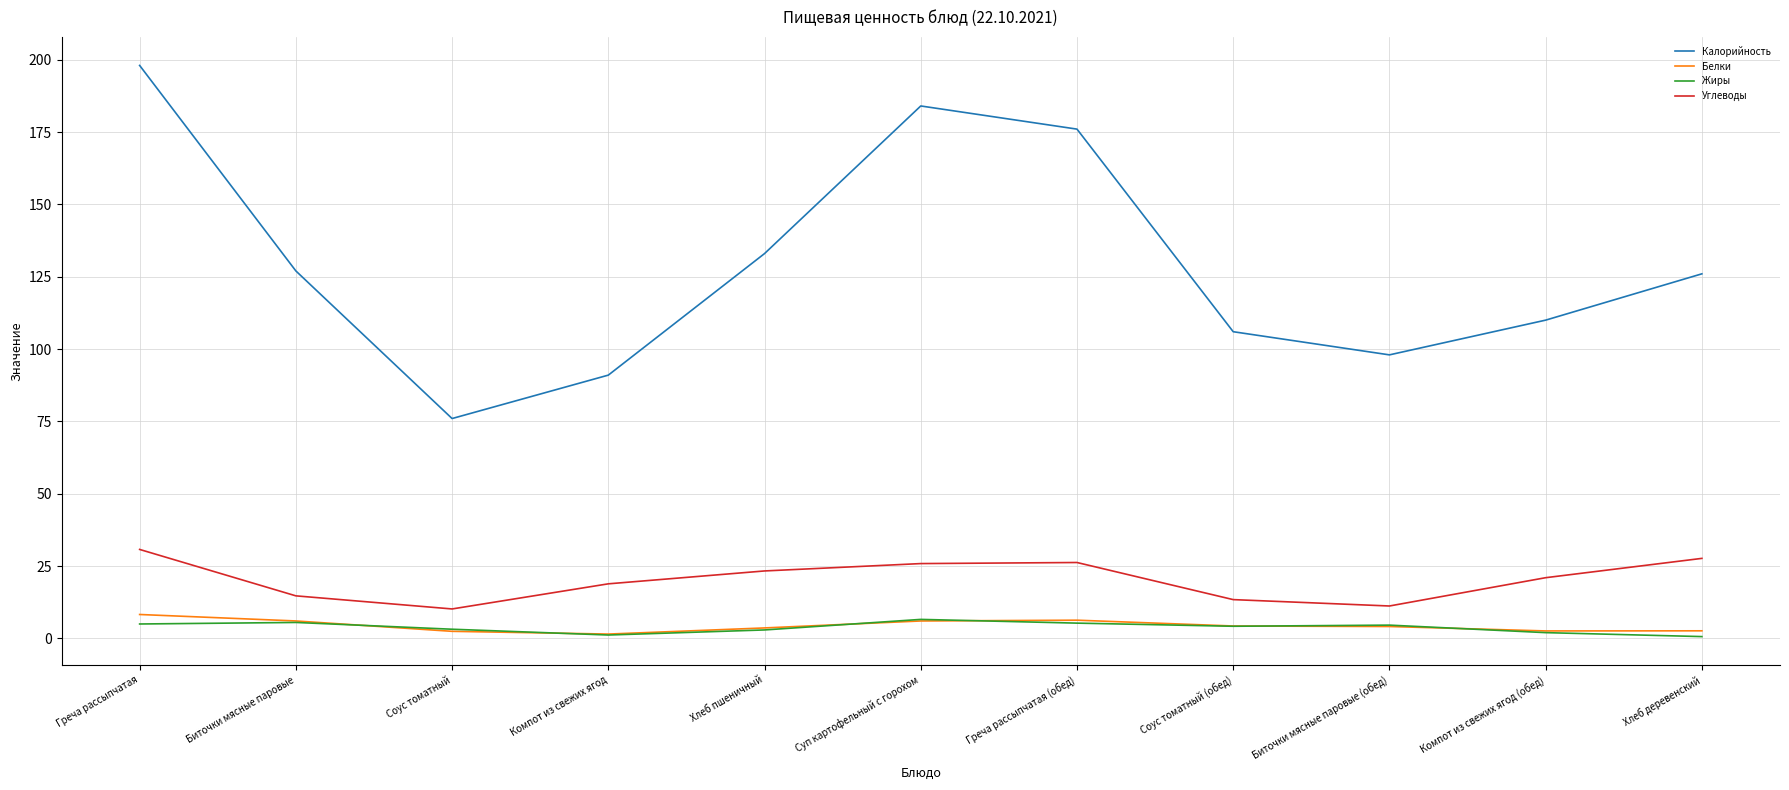

True or false: Калорийность and Белки cross at least once.

False